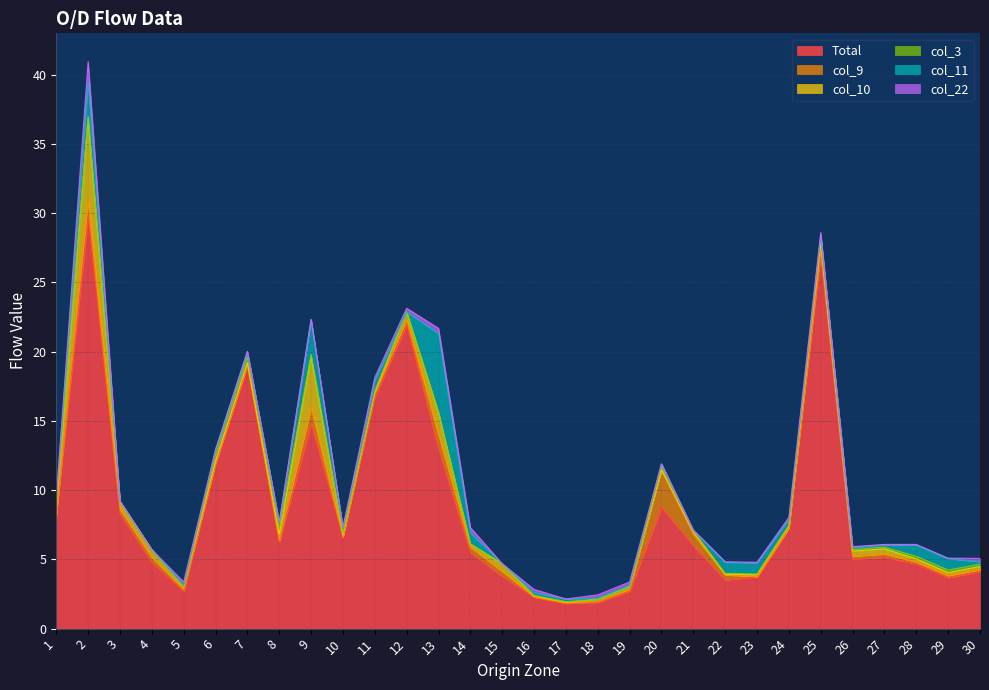

At which category does Total reach its first local valley?

5